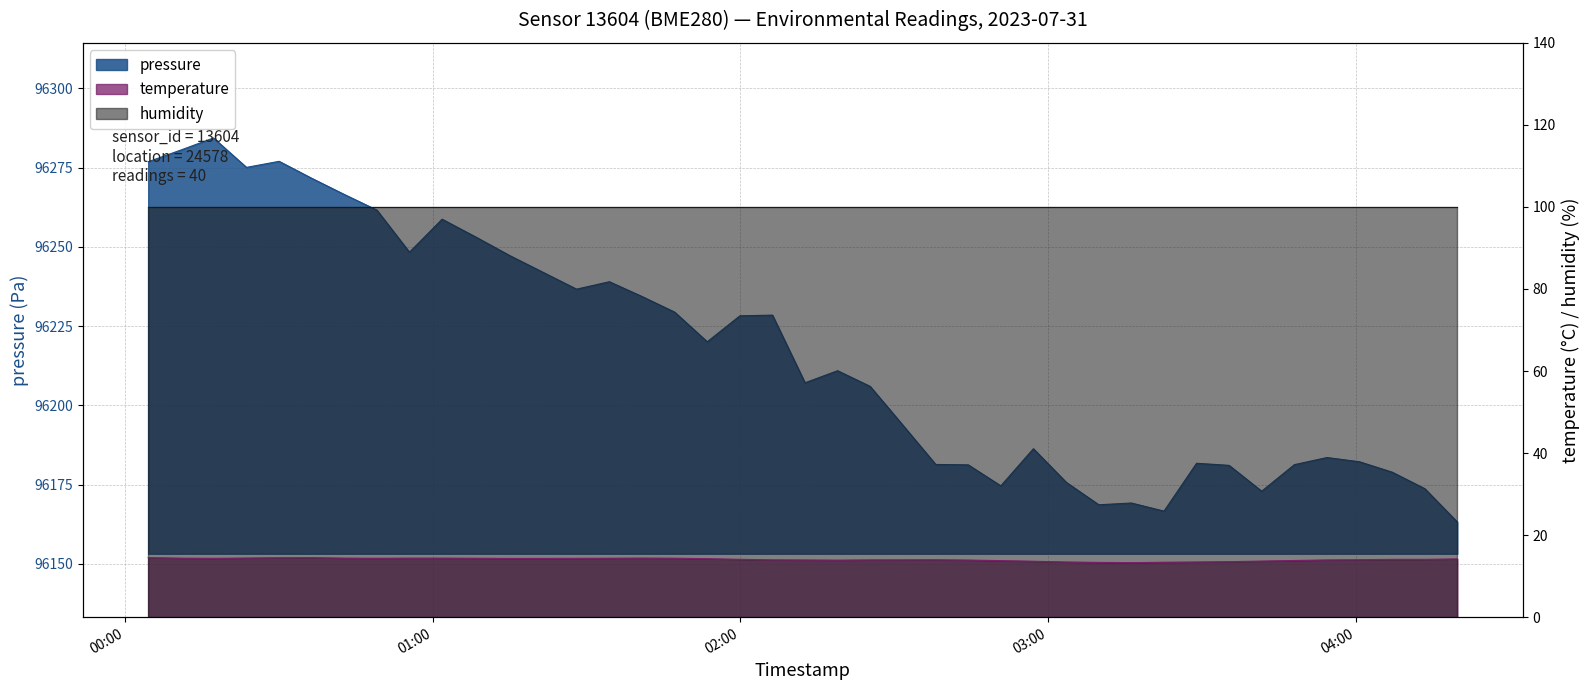

At which category is the sum across all series the highest?

2023-07-31T00:17:17